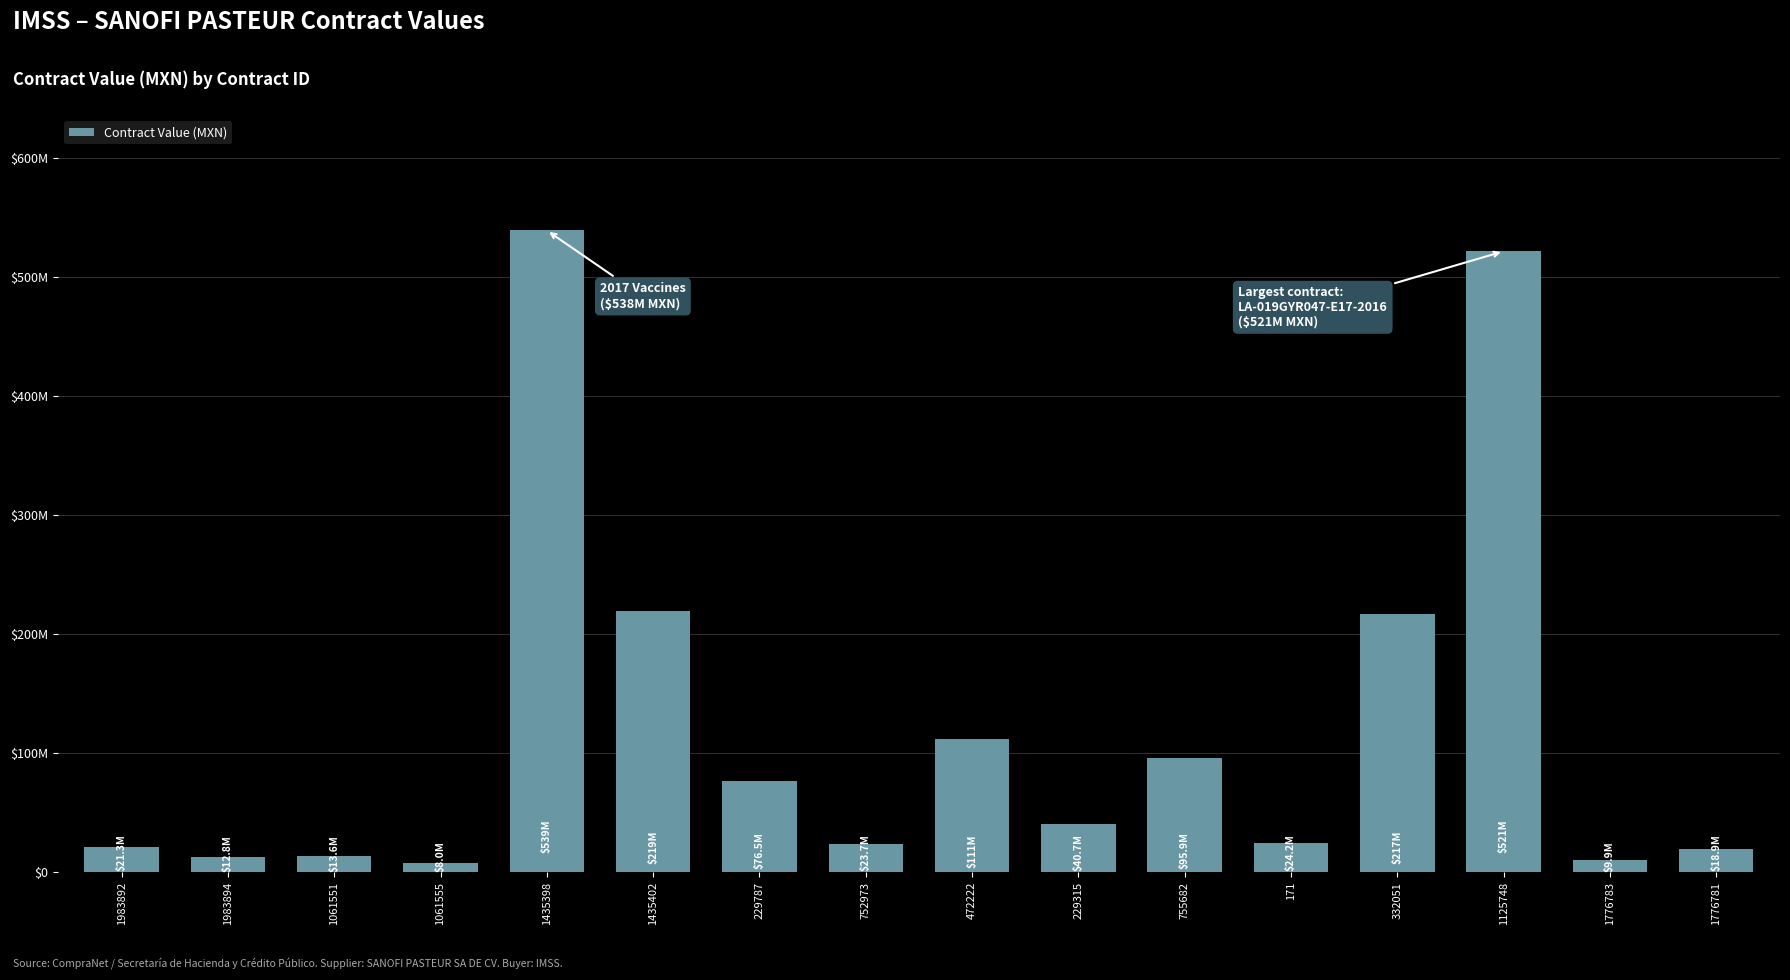

Are the bars horizontal?

No